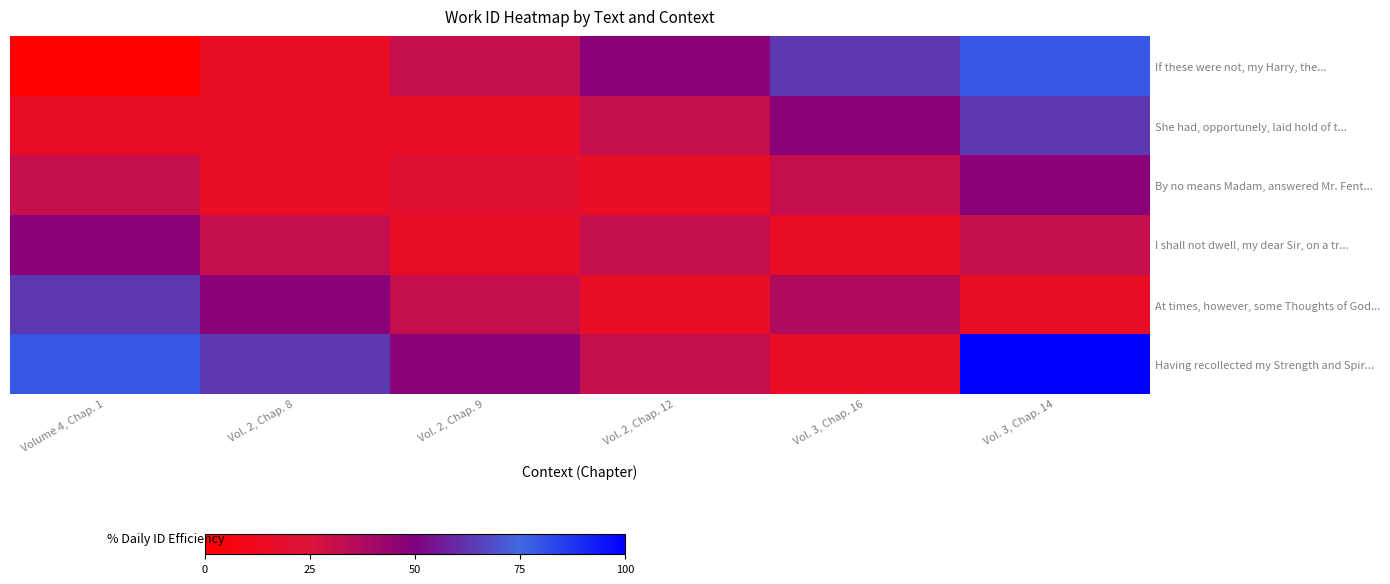

At Vol. 2, Chap. 9, list the series in order from smallest to largest.

She had, opportunely, laid hold of t..., I shall not dwell, my dear Sir, on a tr..., By no means Madam, answered Mr. Fent..., If these were not, my Harry, the..., At times, however, some Thoughts of God..., Having recollected my Strength and Spir...